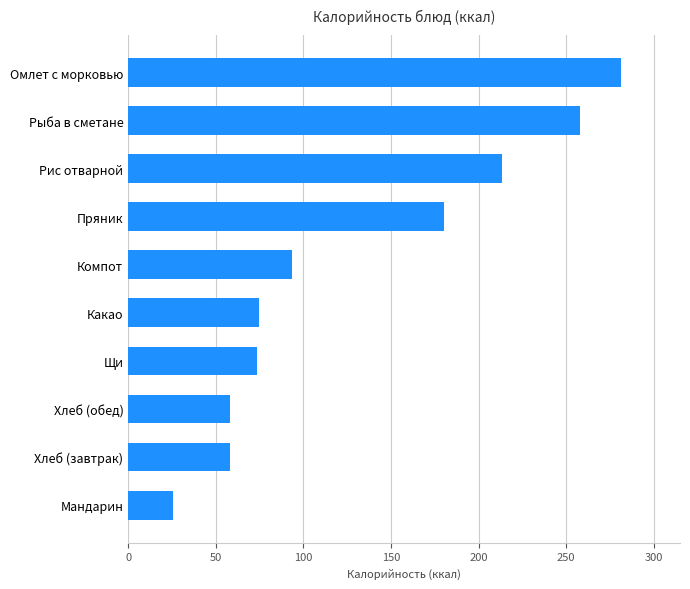

What is the change in value from Пряник to Рыба в сметане?

+77.9